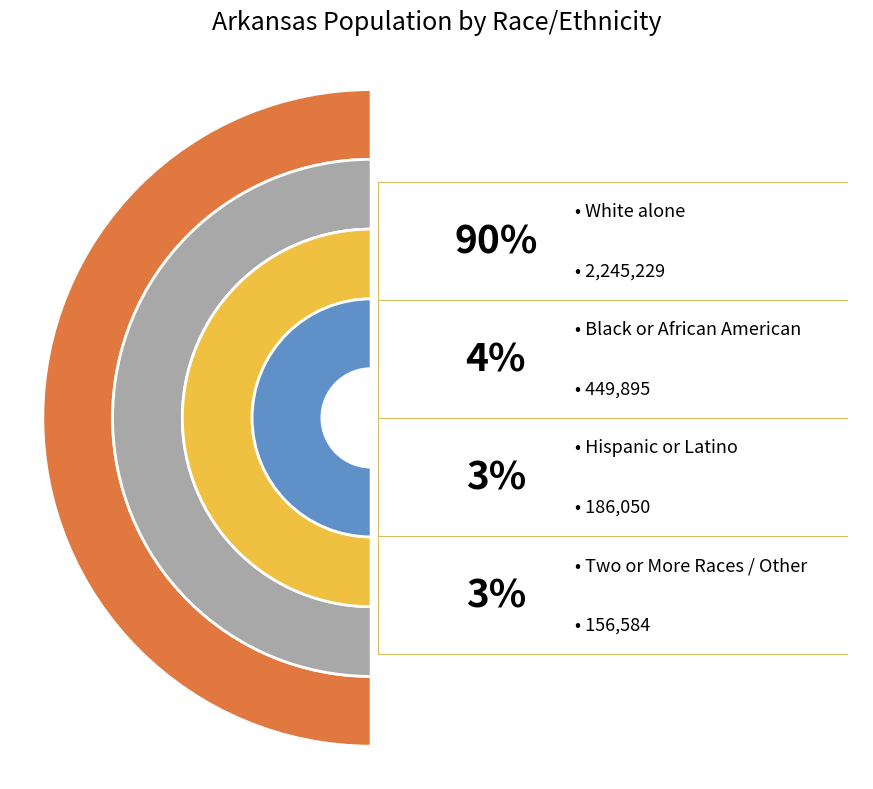

To the nearest percent, what percentage of the pie is White alone?

90%